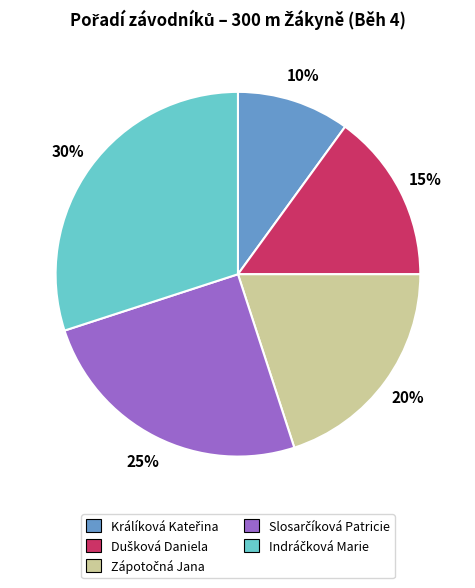

Does any single category account for the majority?

No